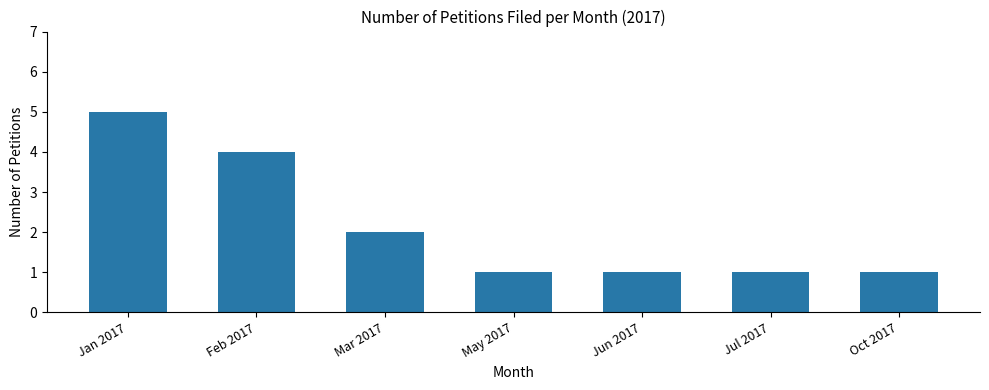

What is the ratio of the value at May 2017 to the value at Mar 2017?

0.5